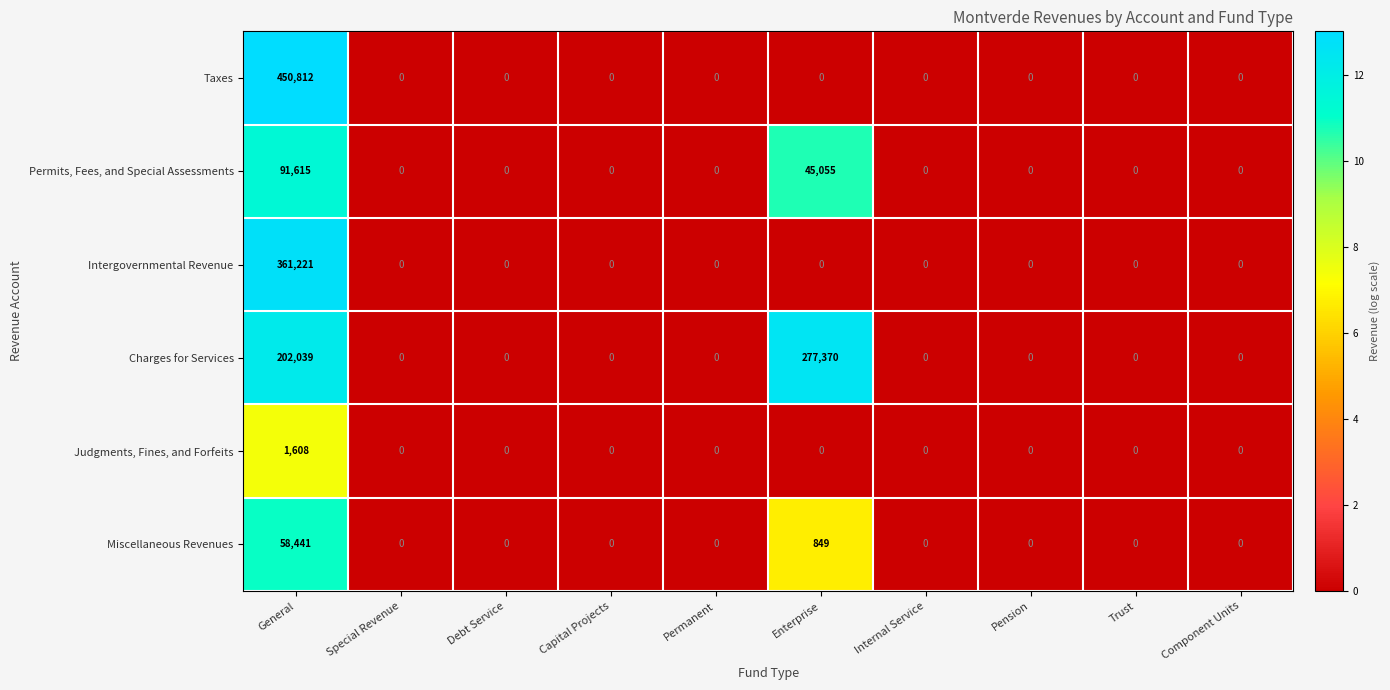

Count the number of categories in the chart.

10